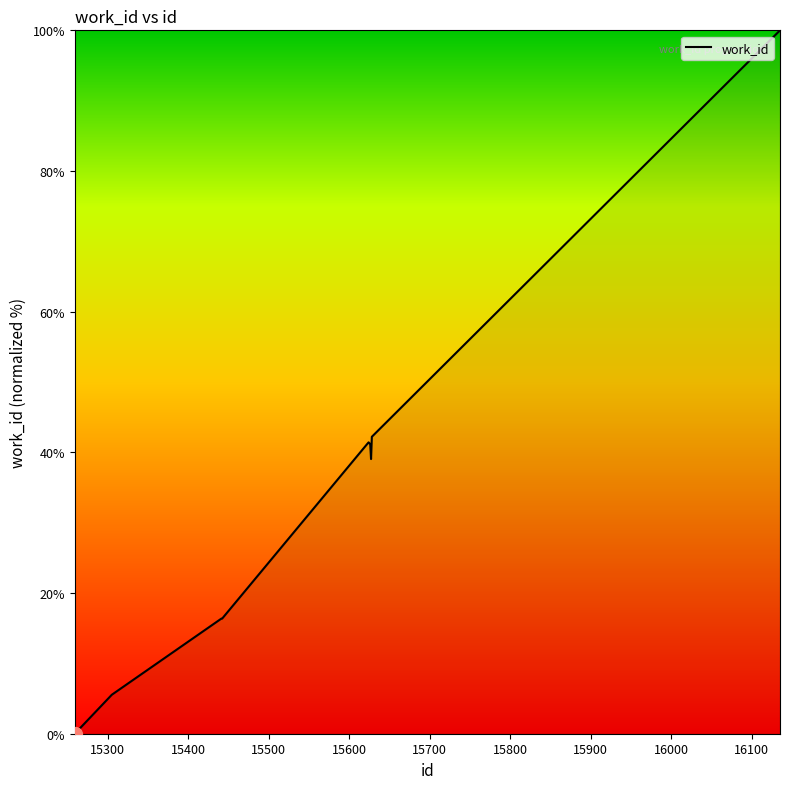

What is the greatest value displayed?

100.0